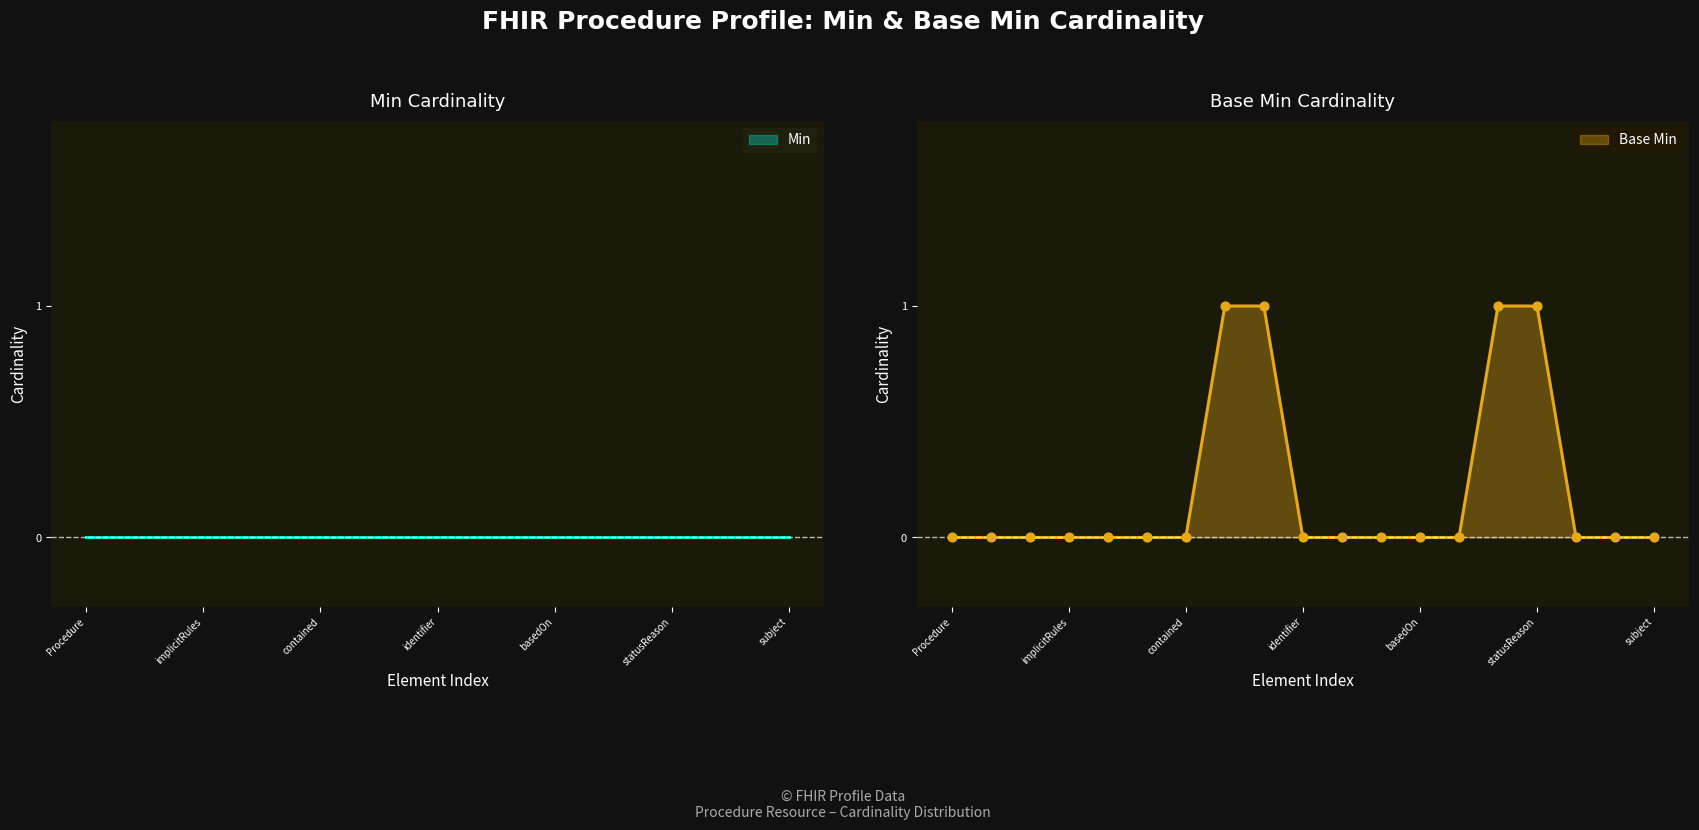

Between Procedure and Procedure.status, which is larger?

Procedure.status